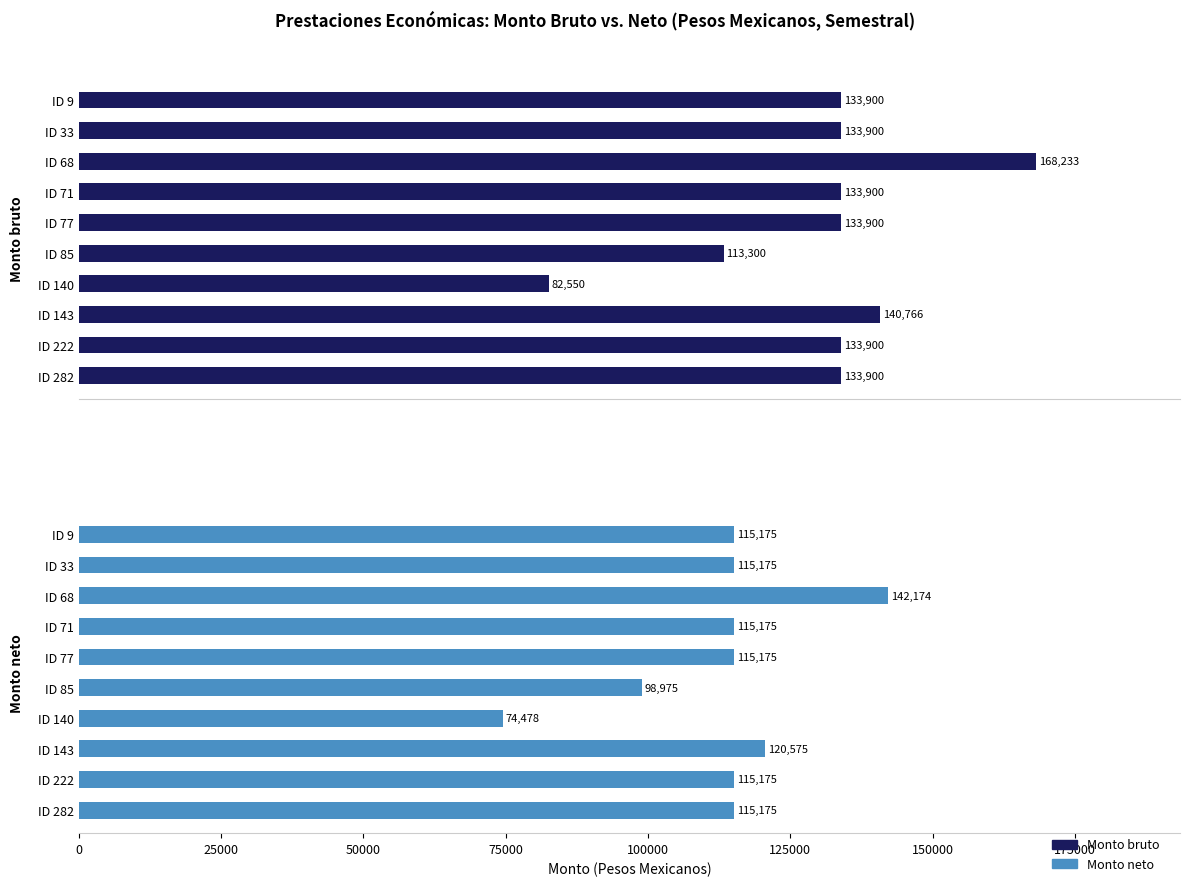

What are all the series names shown in the legend?

Monto bruto, Monto neto